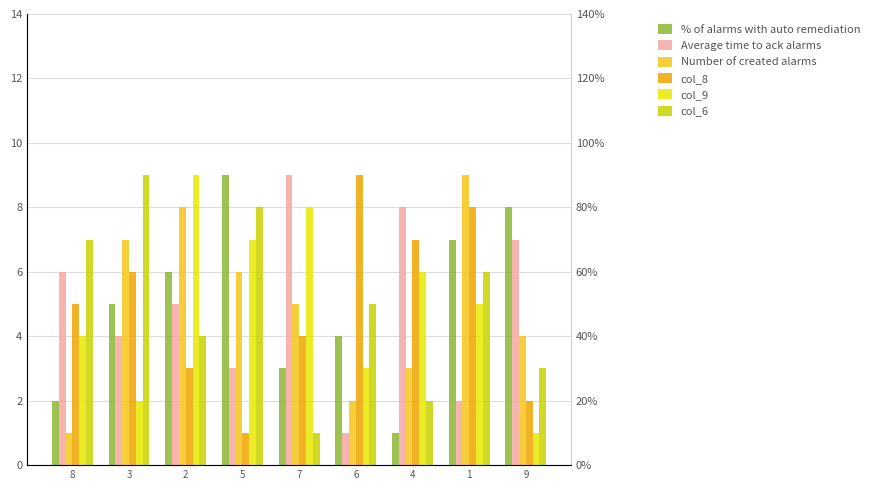

Reading right to left, extract all data points from this chart.

% of alarms with auto remediation: 8	7	1	4	3	9	6	5	2
Average time to ack alarms: 7	2	8	1	9	3	5	4	6
Number of created alarms: 4	9	3	2	5	6	8	7	1
col_8: 2	8	7	9	4	1	3	6	5
col_9: 1	5	6	3	8	7	9	2	4
col_6: 3	6	2	5	1	8	4	9	7